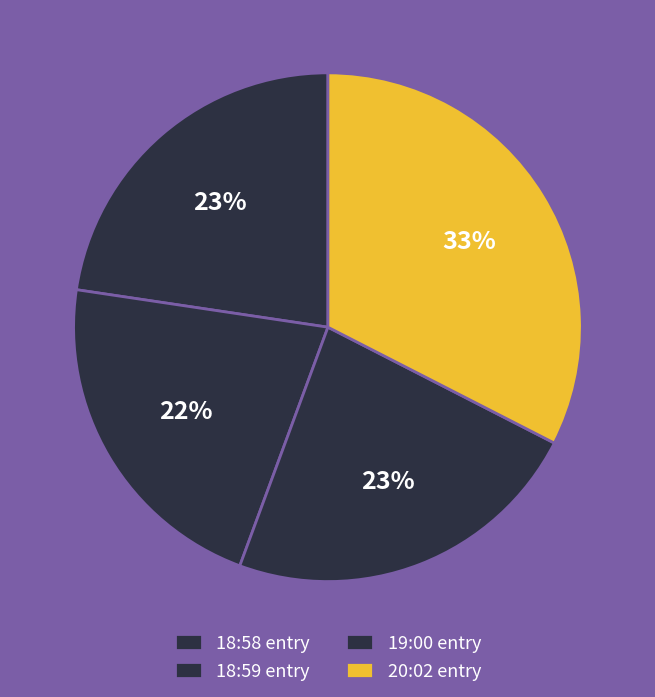

How many segments does this pie chart have?

4